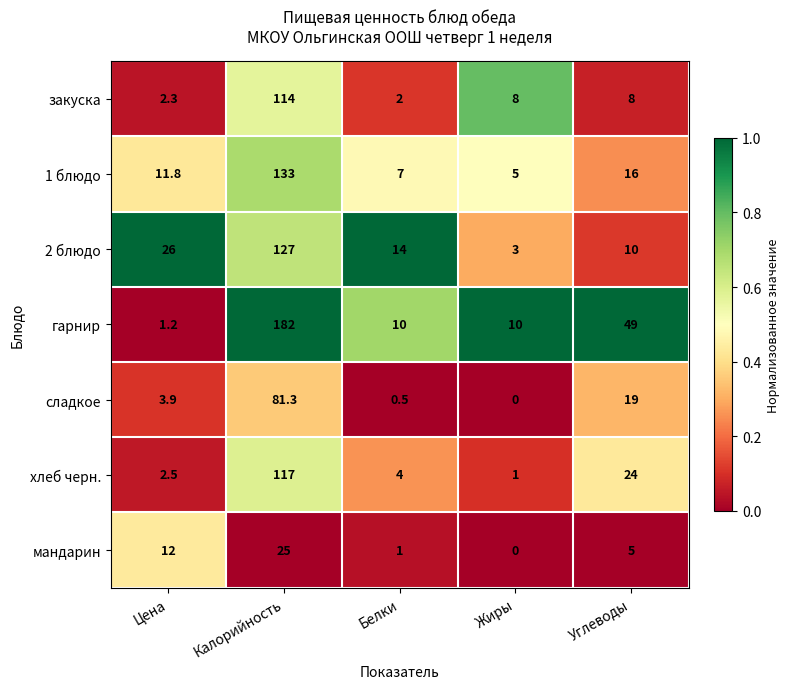

Which series has the largest total across all categories?

гарнир